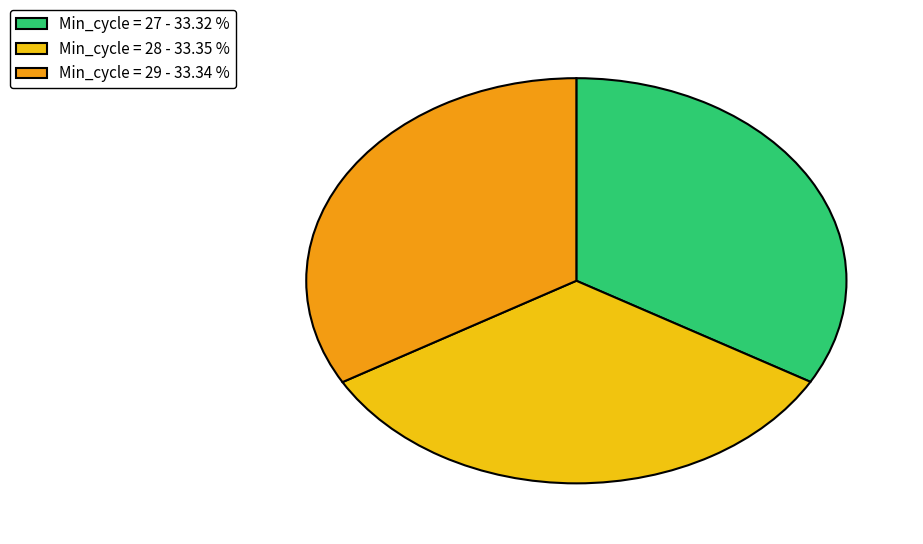

Is the sum of Min_cycle = 27 - 33.32 % and Min_cycle = 29 - 33.34 % greater than half?

Yes